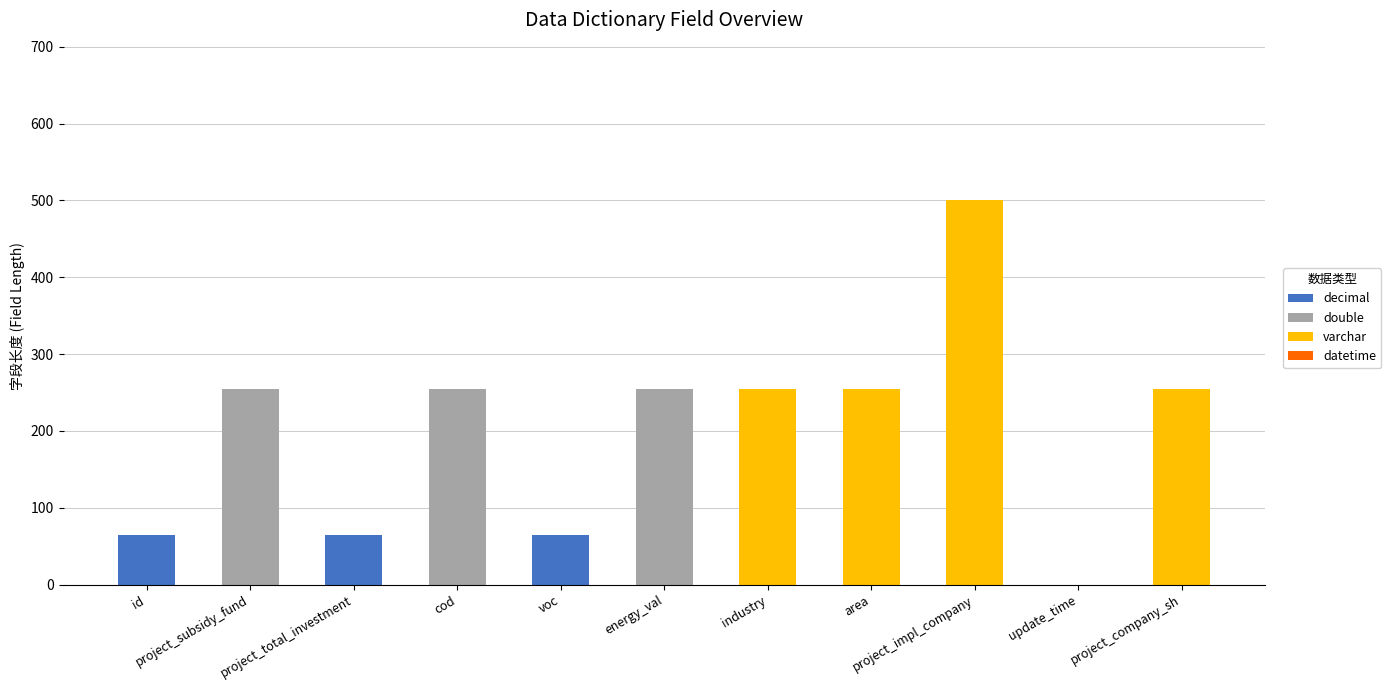

What is the highest value of the decimal series?

65